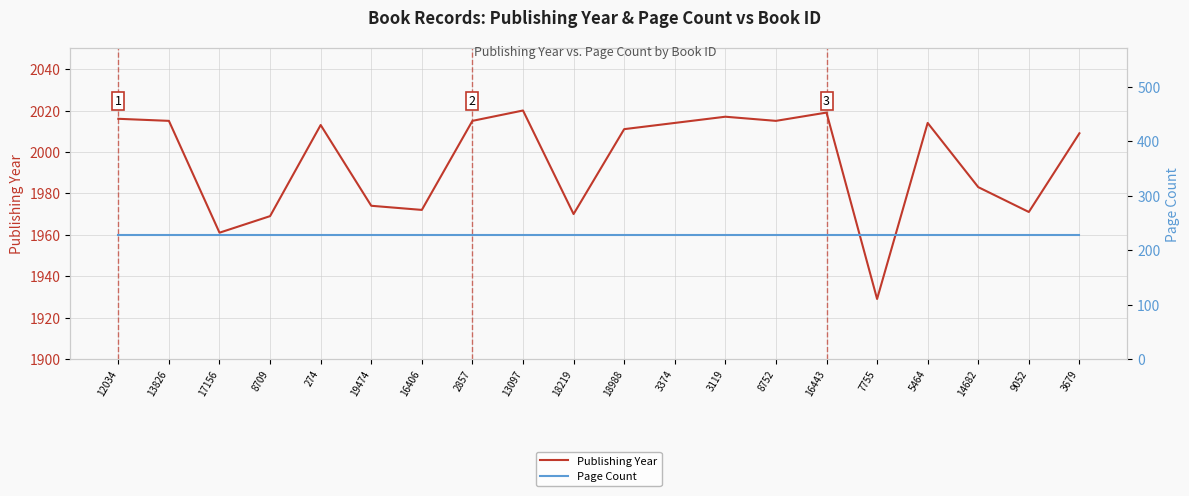

At which category does Publishing Year reach its first local peak?

274